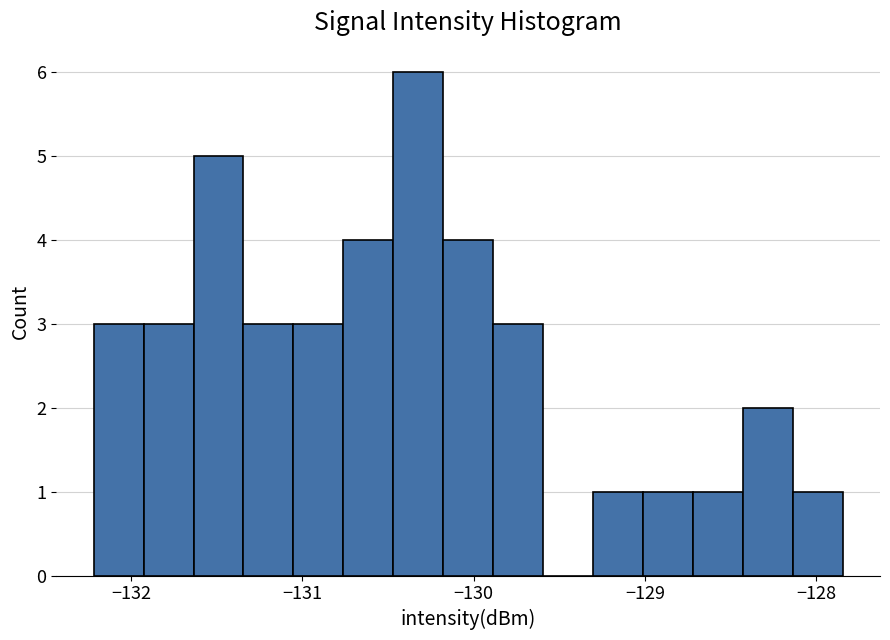

Read against the x-axis, roughly where is the centre of the tallest bar?

-130.3